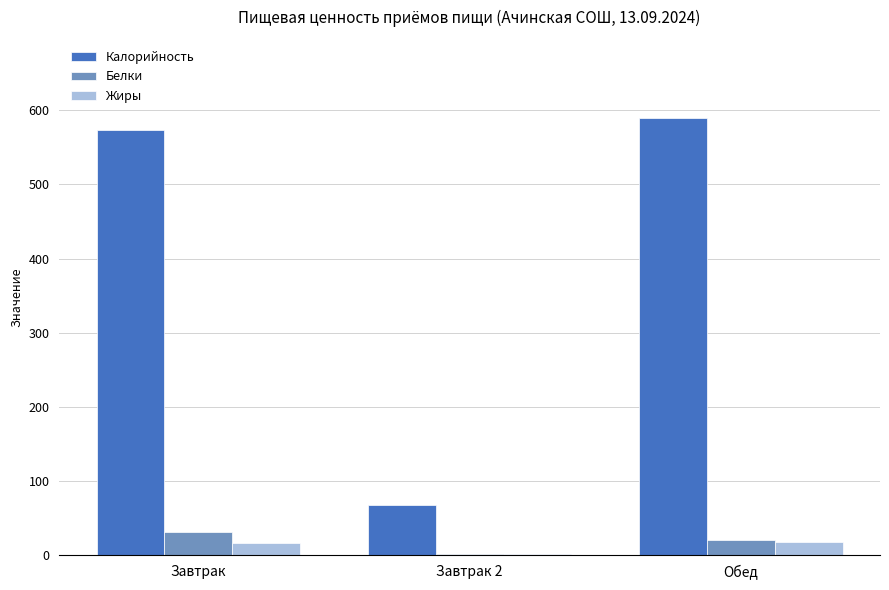

Is the value of Калорийность at Завтрак greater than the value of Жиры at Обед?

Yes